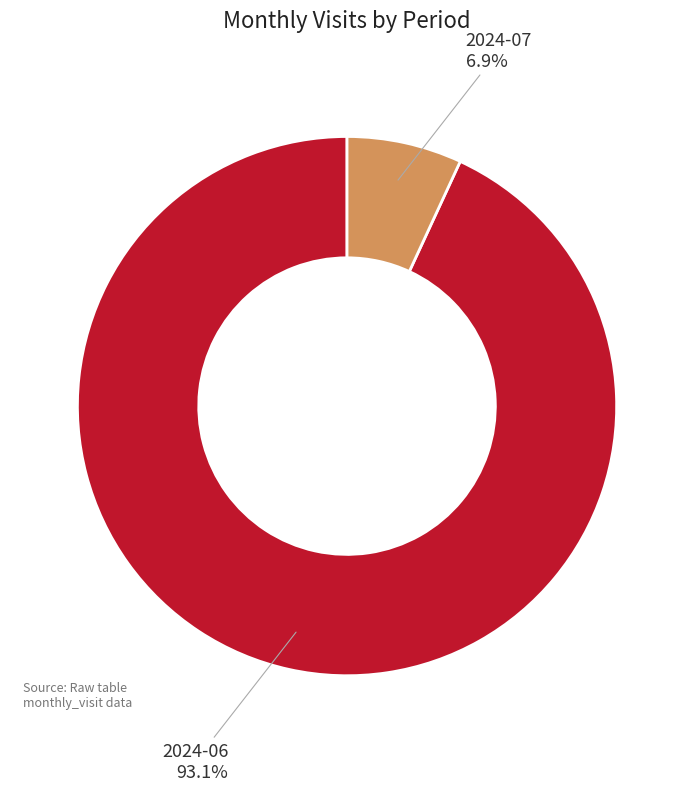

Rank the categories by value from highest to lowest.

2024-06, 2024-07